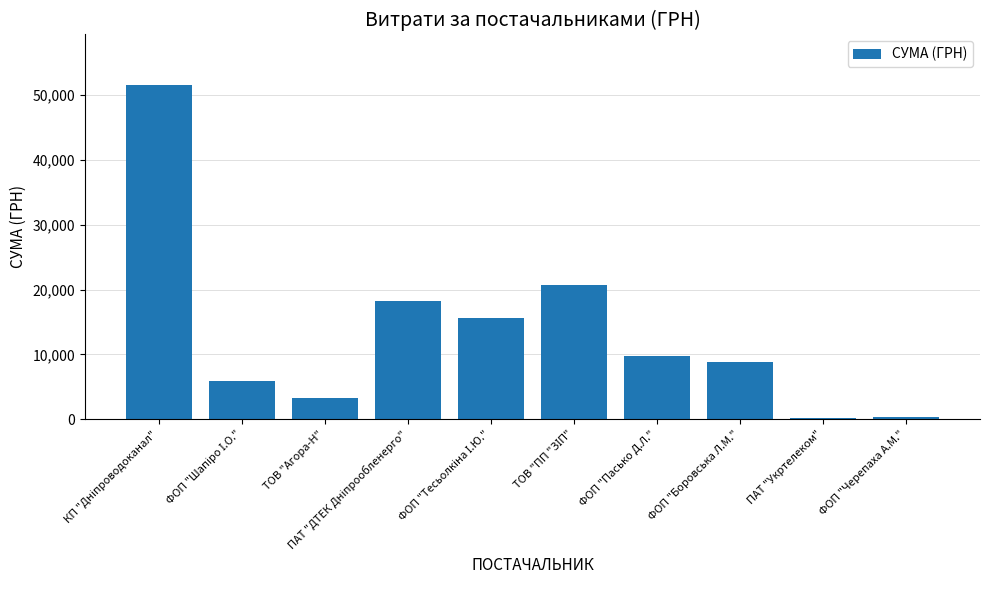

What is the maximum value shown in the chart?

51637.3